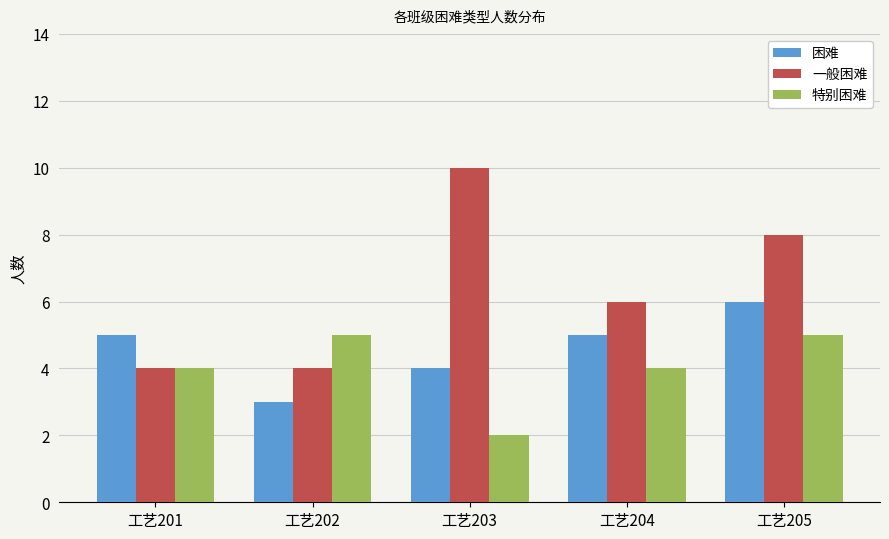

What is the difference between the highest and lowest values at 工艺205?

3